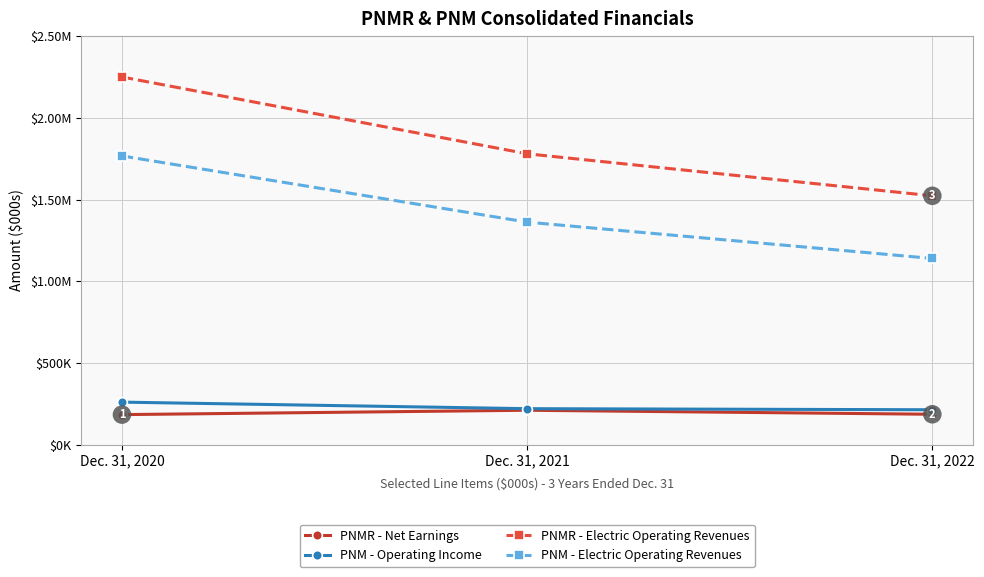

What is the difference between the maximum and second lowest values in the PNM - Operating Income series?

39990